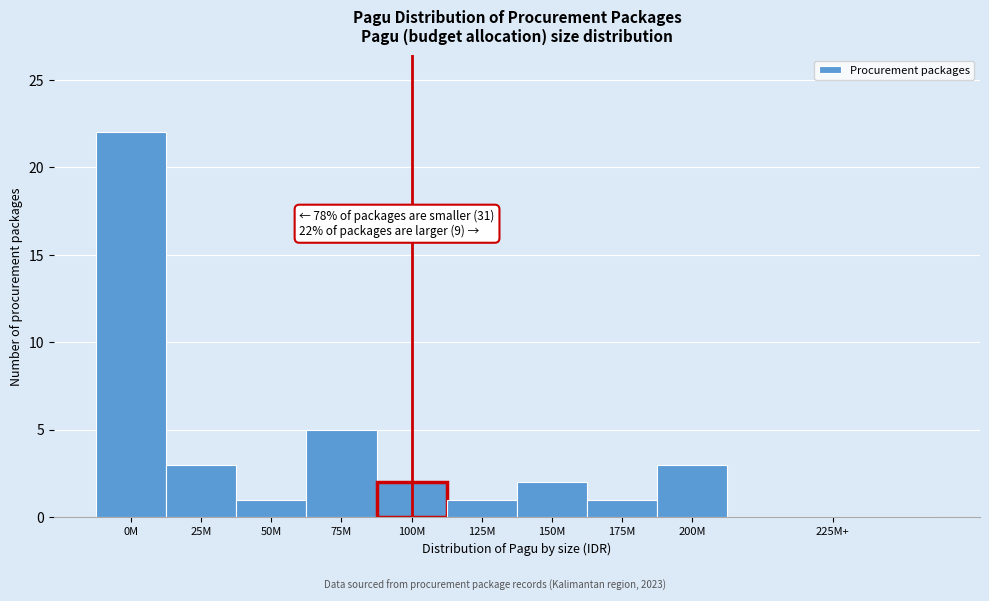

Reading right to left, extract all data points from this chart.

225M+=0	200M=3	175M=1	150M=2	125M=1	100M=2	75M=5	50M=1	25M=3	0M=22